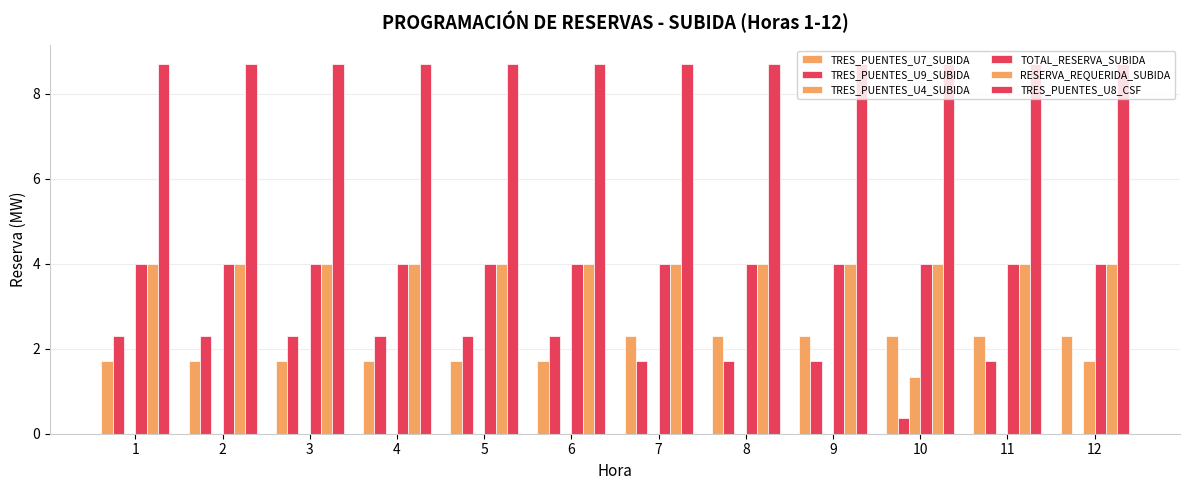

How many groups of bars are there?

12